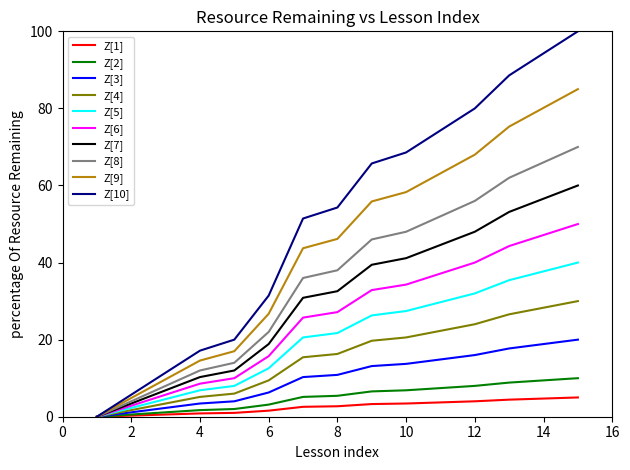

What is the greatest value displayed?

100.0